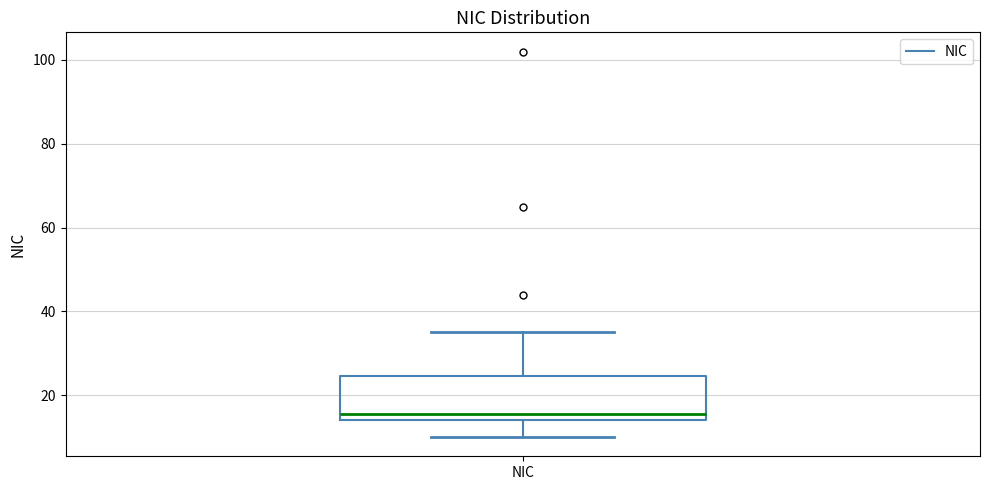

Transcribe this box plot: give where the median line is, the range the box spans, and where the two whiskers end, as read against the y-axis. The values are not printed on the chart, so give them approximately, as read against the axis.

median 16, box 14 to 24, whiskers 10 to 36